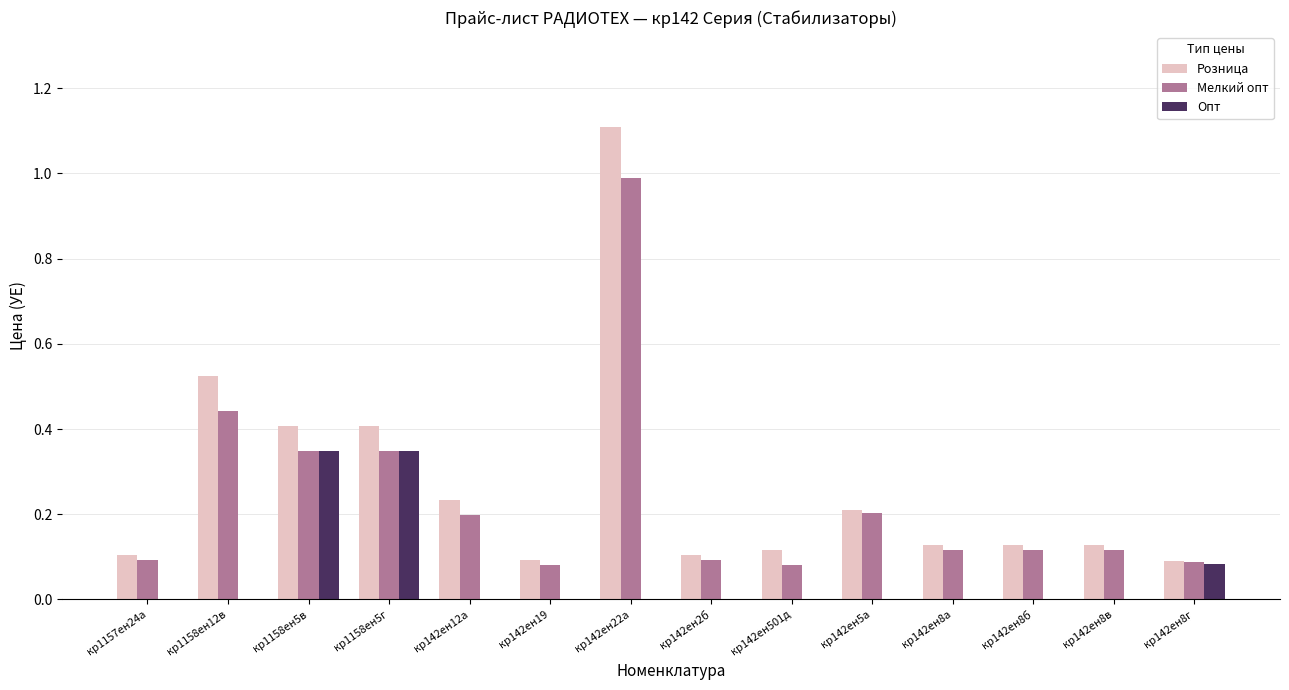

Between кр142ен19 and кр142ен5а, which series saw the biggest shift?

Мелкий опт